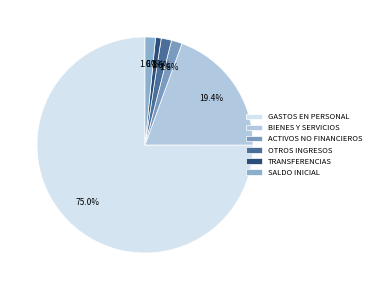

How much of the chart is everything except TRANSFERENCIAS?

99.2%